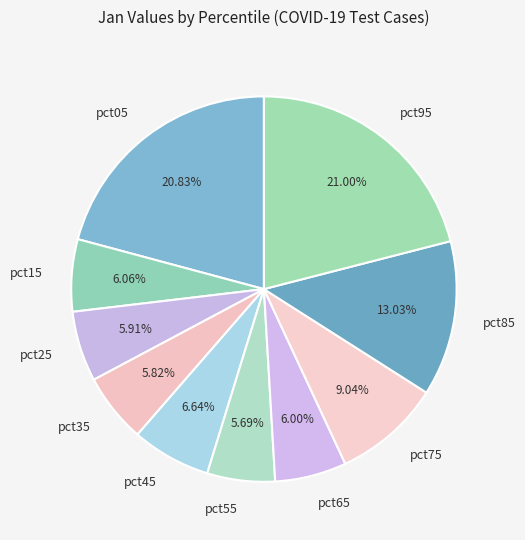

To the nearest percent, what is the difference between the largest and smallest slice percentages?

15%